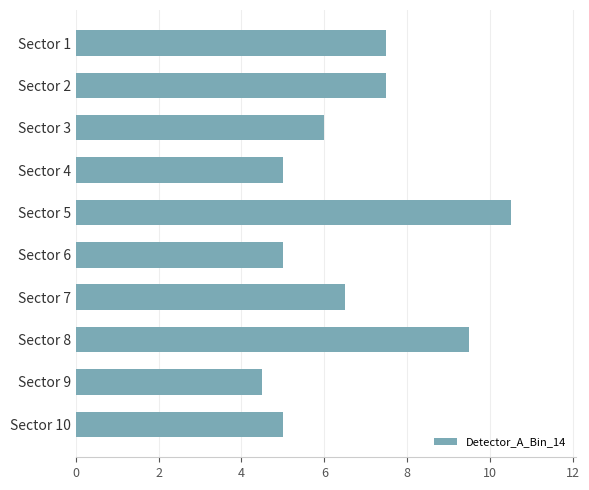

What is the maximum value shown in the chart?

10.5